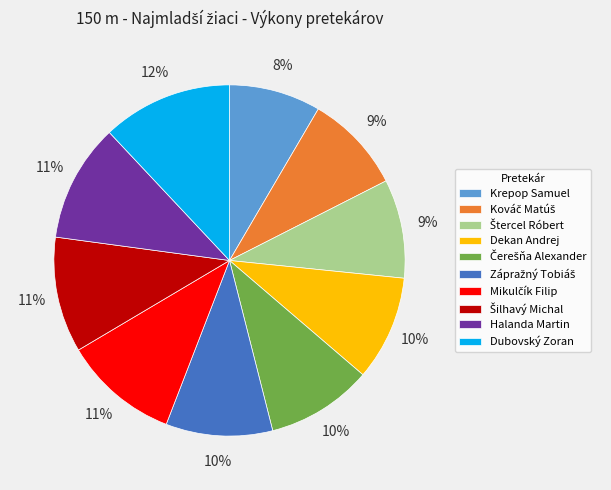

True or false: Halanda Martin accounts for 4% of the total.

False